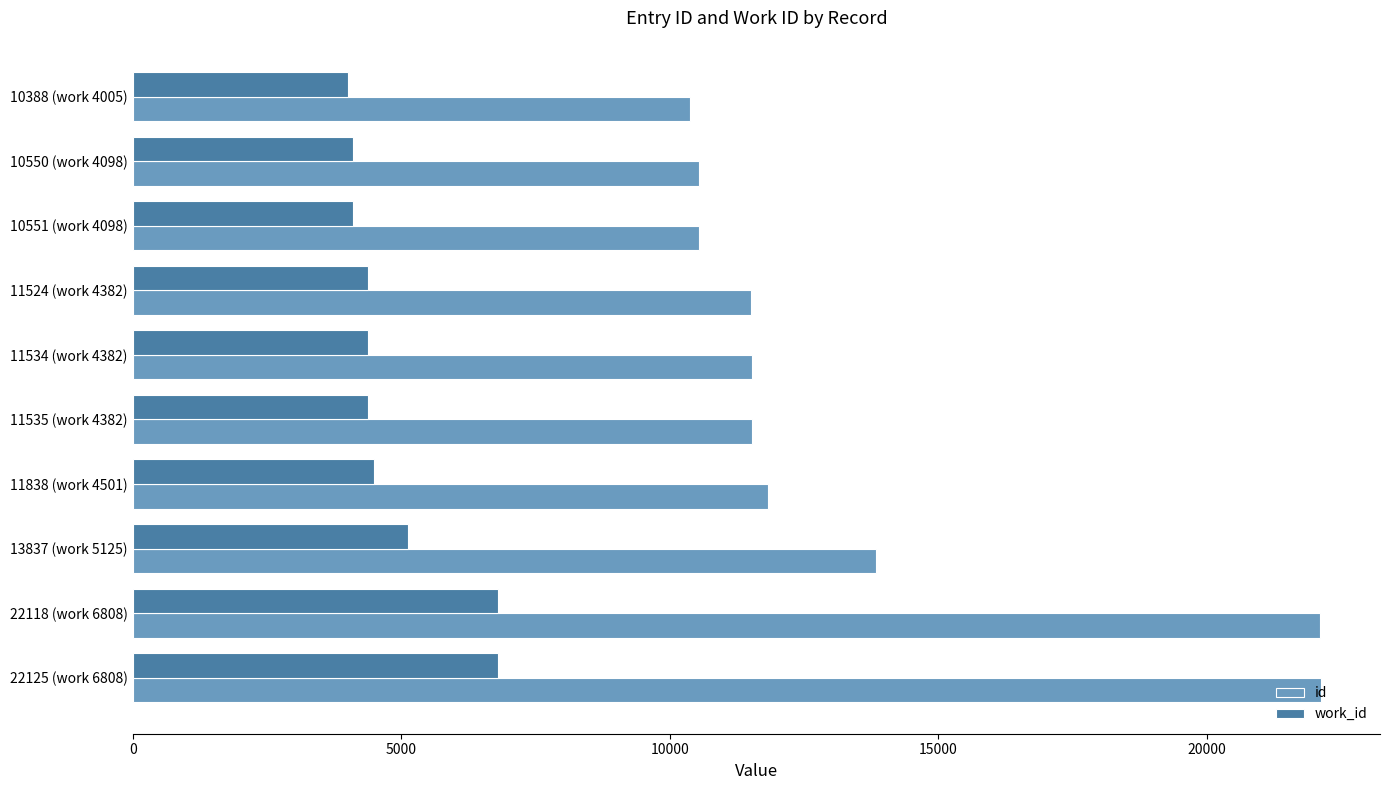

Which series has the largest total across all categories?

id